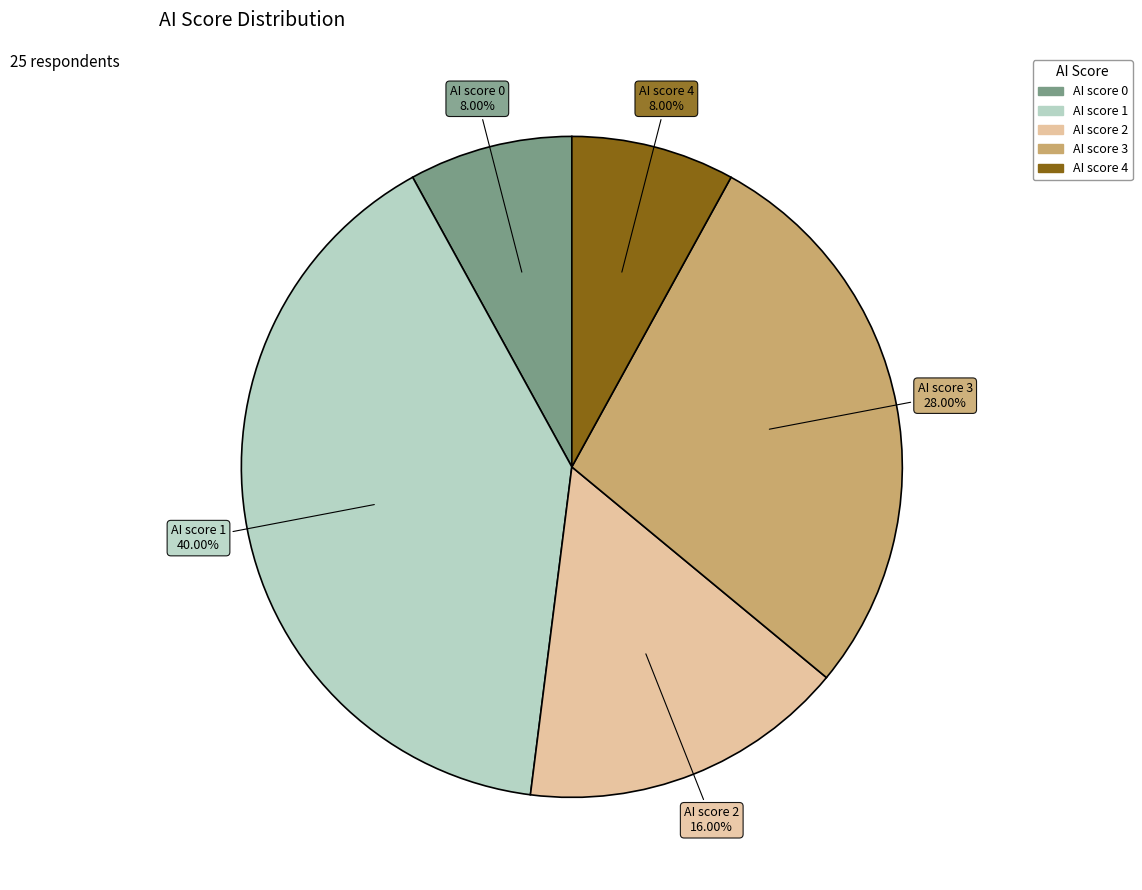

To the nearest percent, what percentage of the pie is AI score 1?

40%